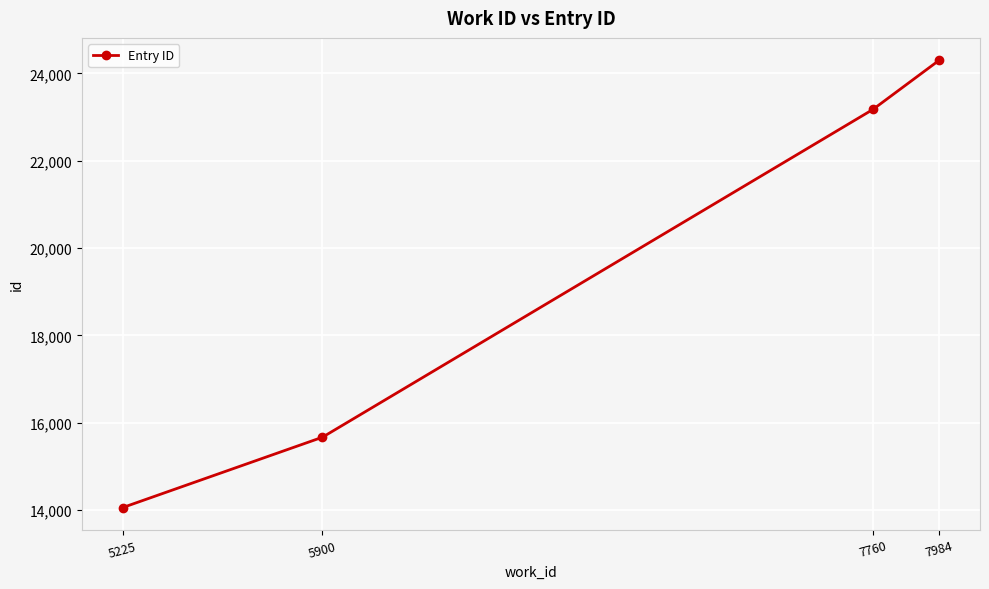

Does the chart have visible grid lines?

Yes